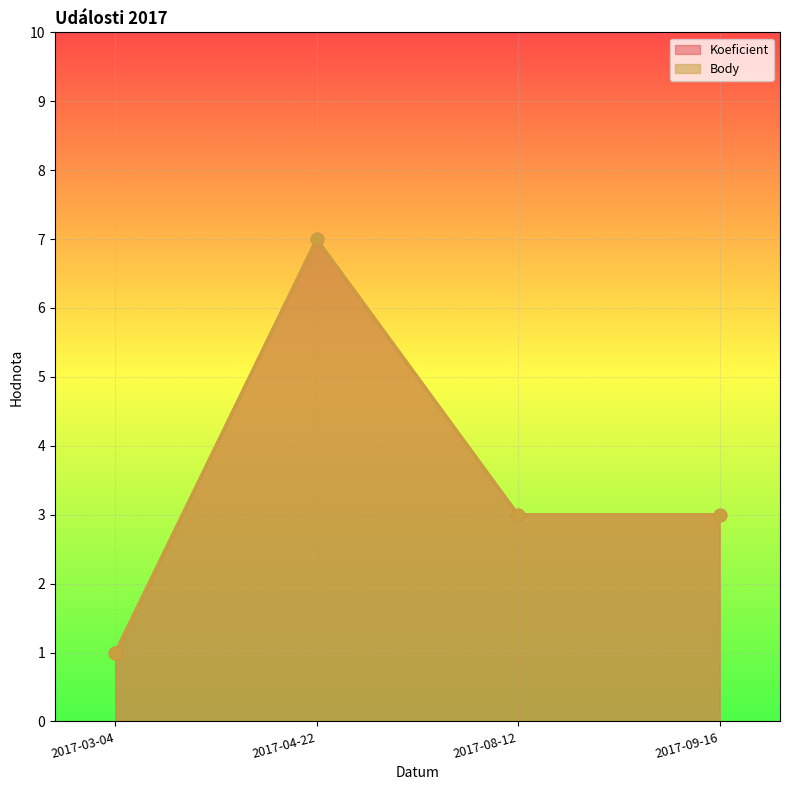

What is the total value across all series at 2017-04-22?

14